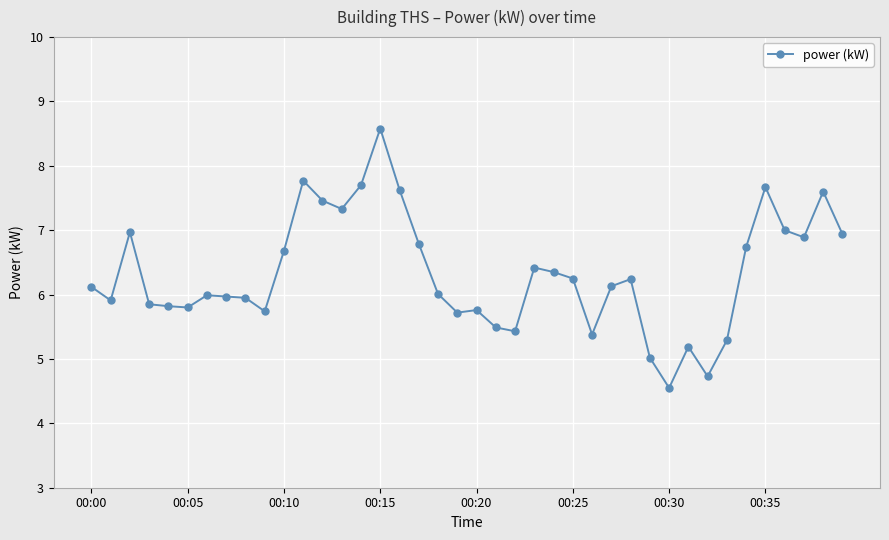

What is the sum of all values?

252.9